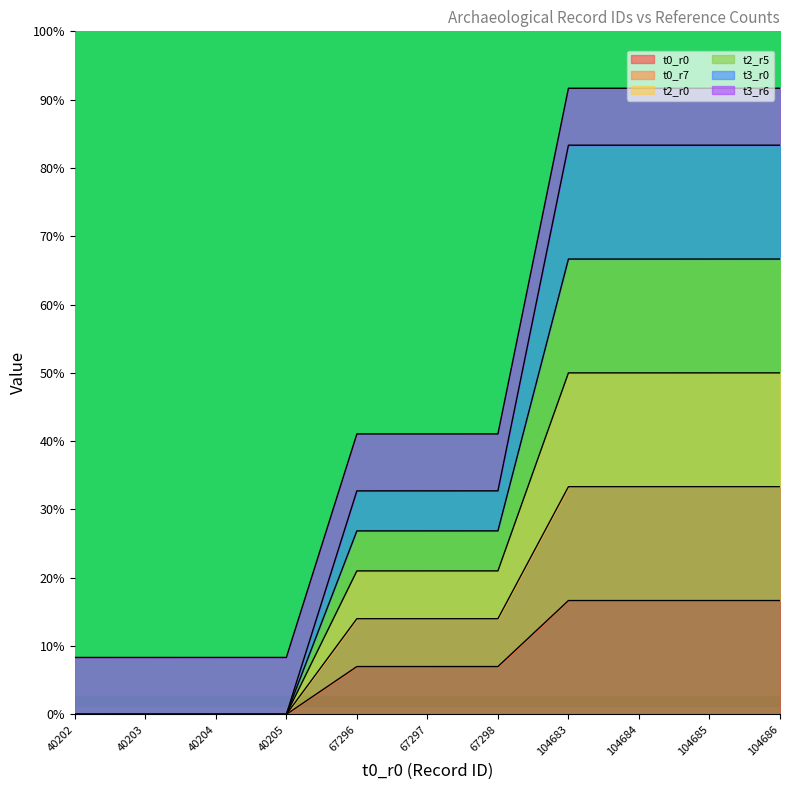

Does the chart display data point markers on the line(s)?

No